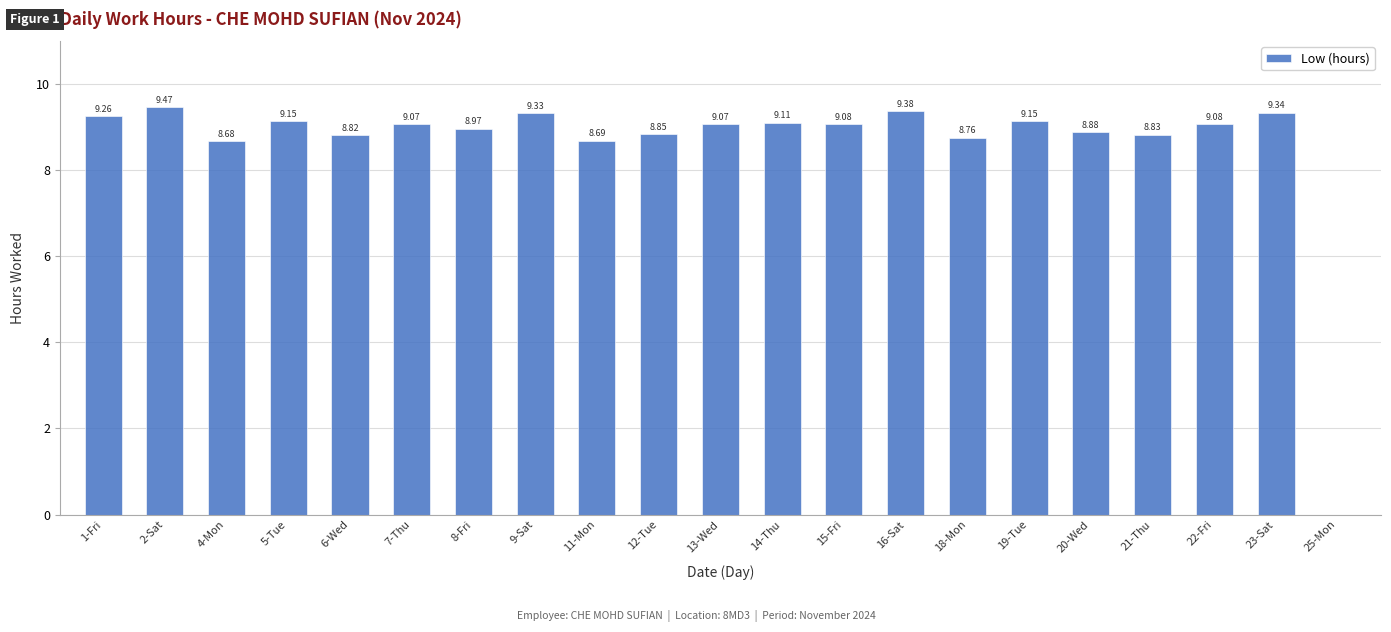

How many values are above zero?

20